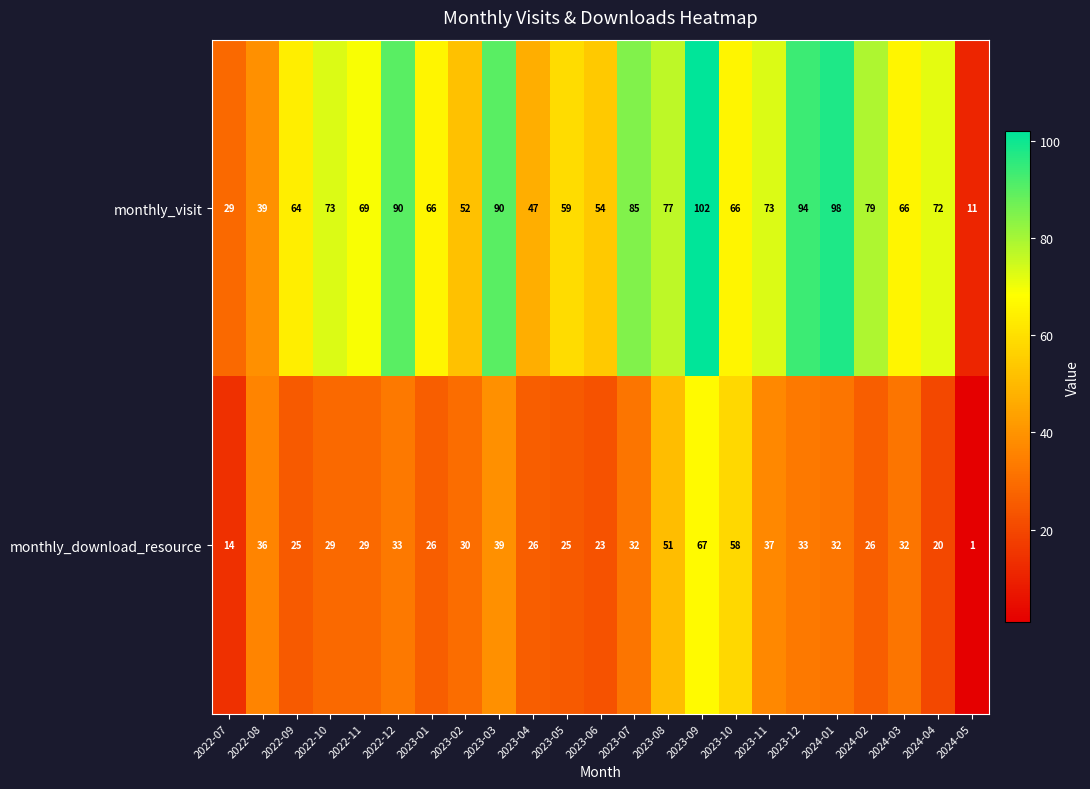

True or false: monthly_visit has a value of 3 at 2024-05.

False